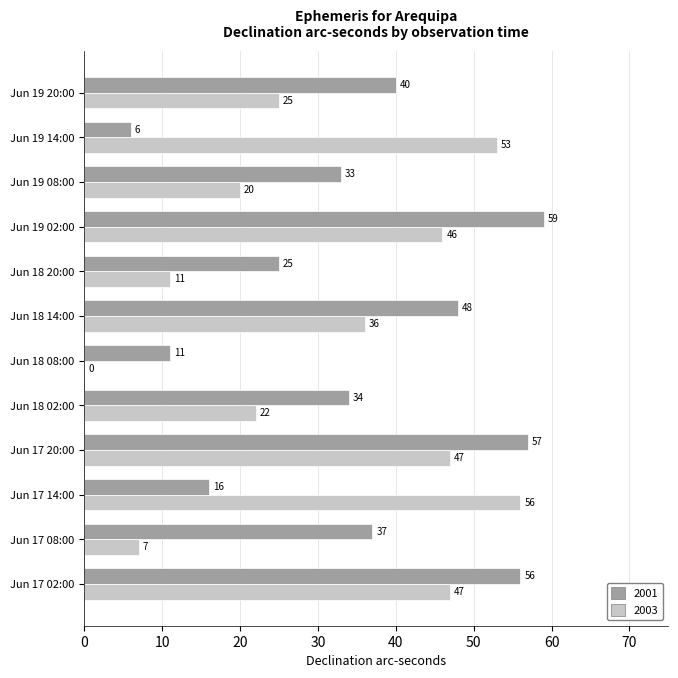

What is the approximate value of 2003 at Jun 17 02:00?

47